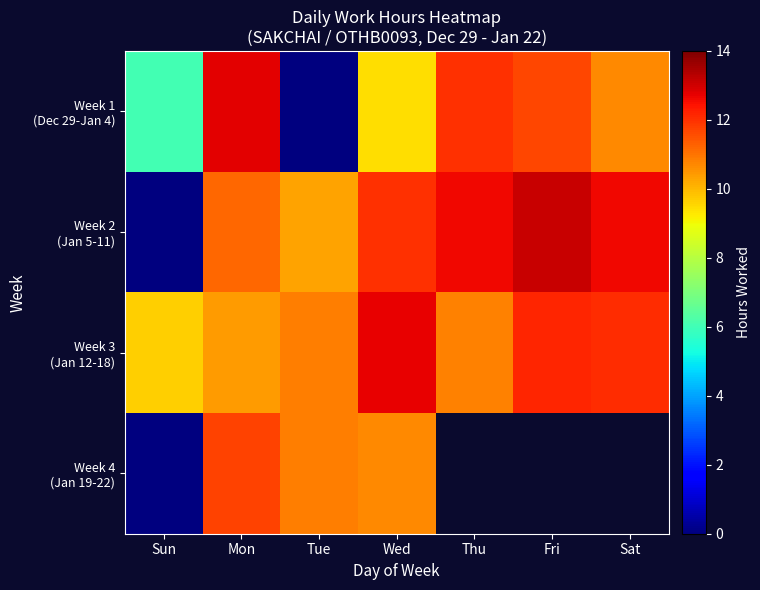

What is the spread (max minus min) of values at Mon?

2.3